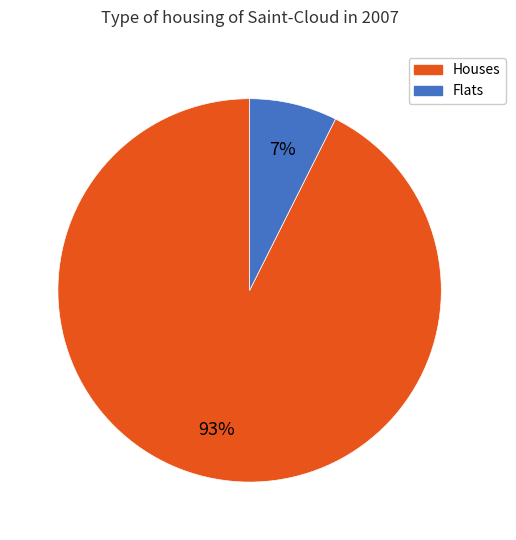

To the nearest percent, what is the average slice percentage?

50%